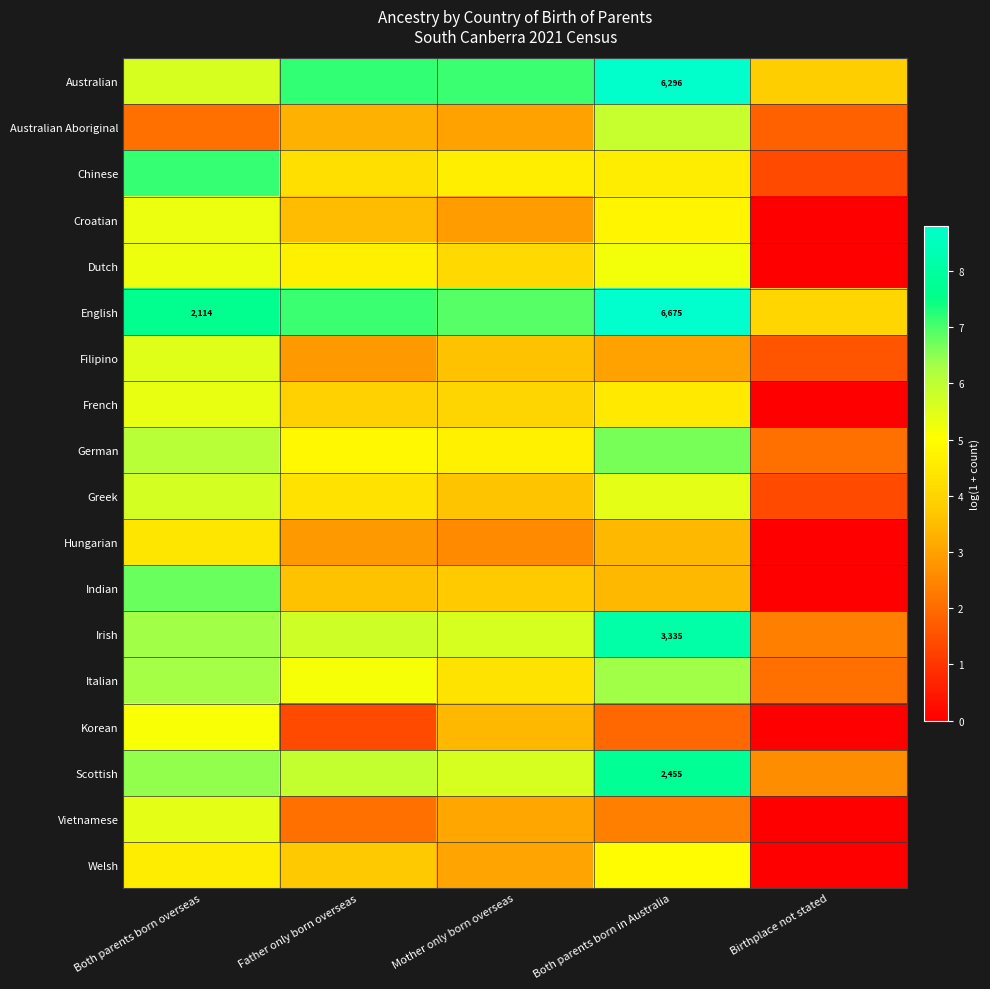

What is the highest value of the Vietnamese series?

5.4